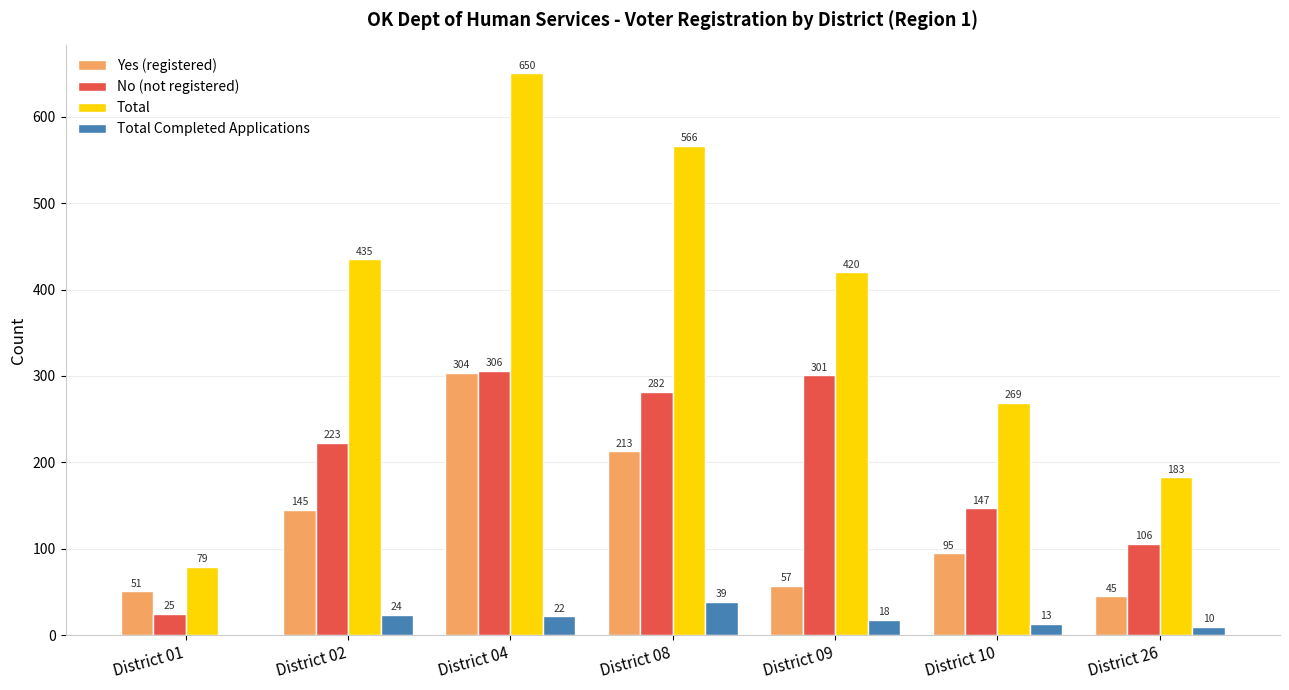

Does the chart contain stacked bars?

No